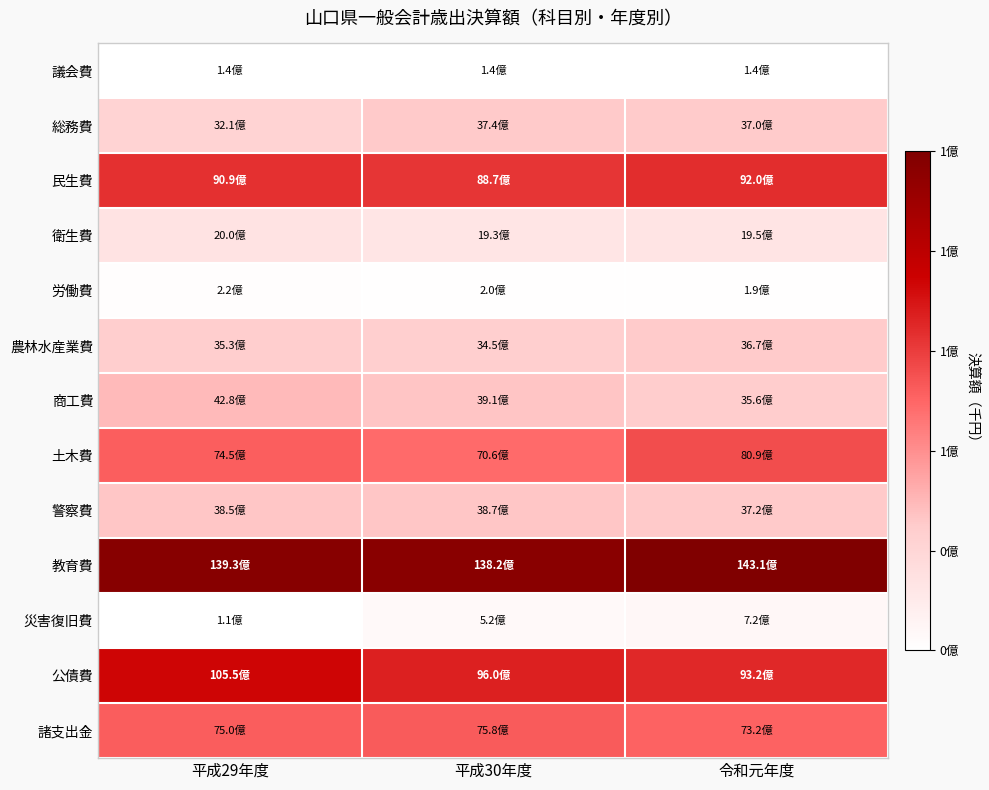

Reading left to right, what are all the values shown in this chart?

議会費: 平成29年度=1362053	平成30年度=1430045	令和元年度=1376746
総務費: 平成29年度=32099025	平成30年度=37444050	令和元年度=36950803
民生費: 平成29年度=90878391	平成30年度=88748155	令和元年度=91991025
衛生費: 平成29年度=19974618	平成30年度=19273128	令和元年度=19497645
労働費: 平成29年度=2226234	平成30年度=1982435	令和元年度=1929935
農林水産業費: 平成29年度=35290329	平成30年度=34475628	令和元年度=36735030
商工費: 平成29年度=42800952	平成30年度=39101346	令和元年度=35611364
土木費: 平成29年度=74490119	平成30年度=70589187	令和元年度=80899878
警察費: 平成29年度=38462032	平成30年度=38660803	令和元年度=37182036
教育費: 平成29年度=139271768	平成30年度=138200779	令和元年度=143092988
災害復旧費: 平成29年度=1100736	平成30年度=5174409	令和元年度=7185415
公債費: 平成29年度=105484177	平成30年度=95960157	令和元年度=93204100
諸支出金: 平成29年度=75037053	平成30年度=75830334	令和元年度=73247724